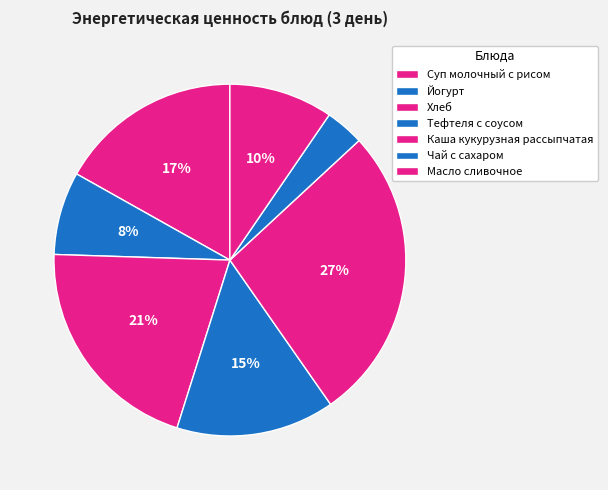

How many segments does this pie chart have?

7